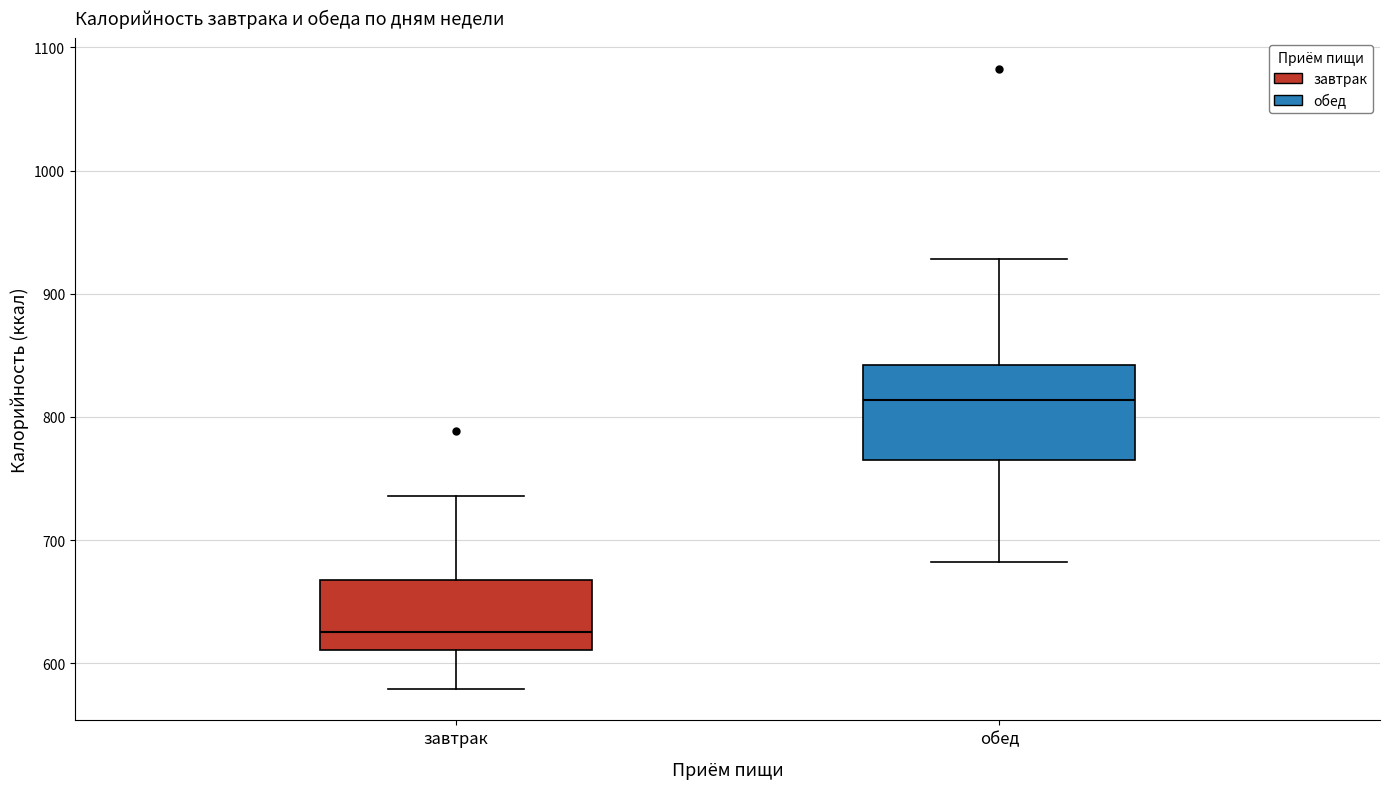

Where does the median line of the box for обед sit on the y-axis? The values are not printed on the chart, so give them approximately, as read against the axis.

810